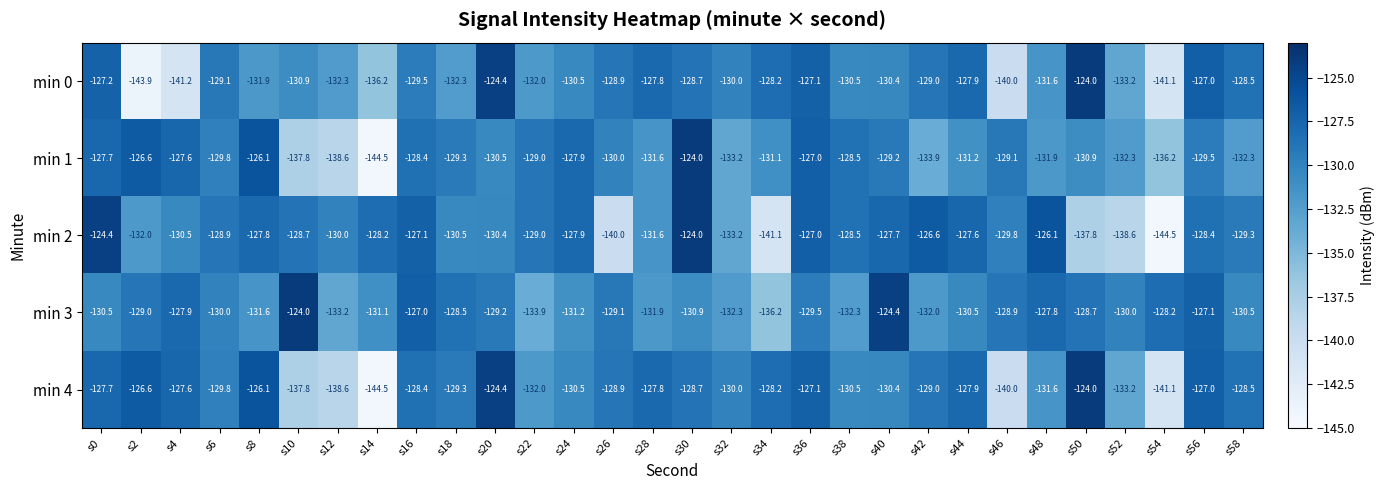

Where does the min 4 series first go above -128?

s0